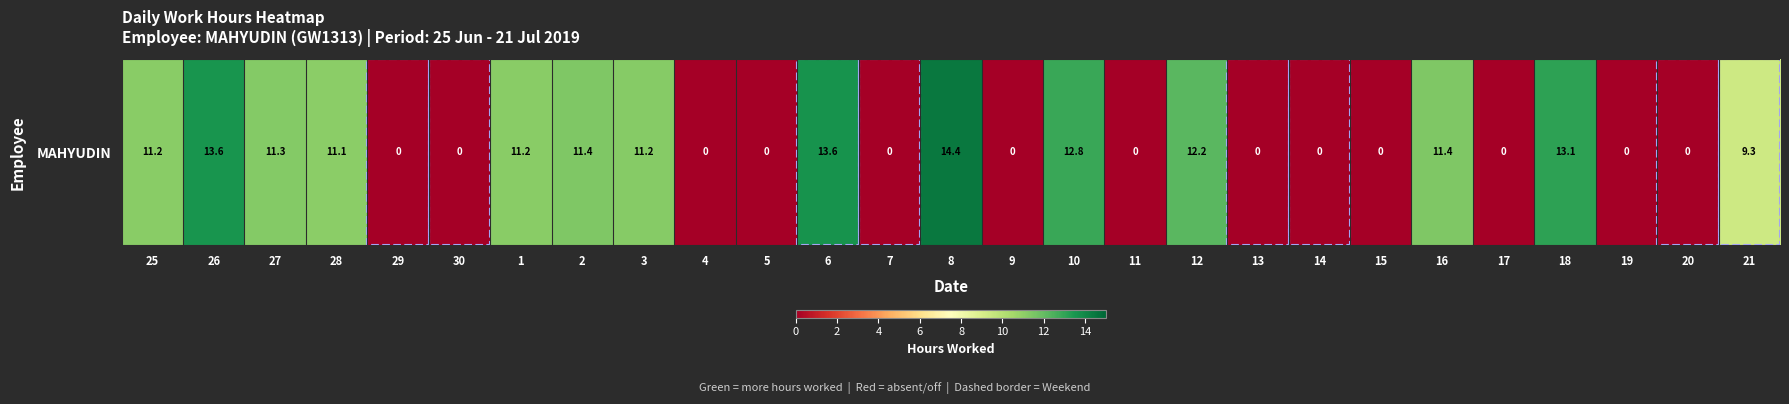

How many data points does each series have?

27